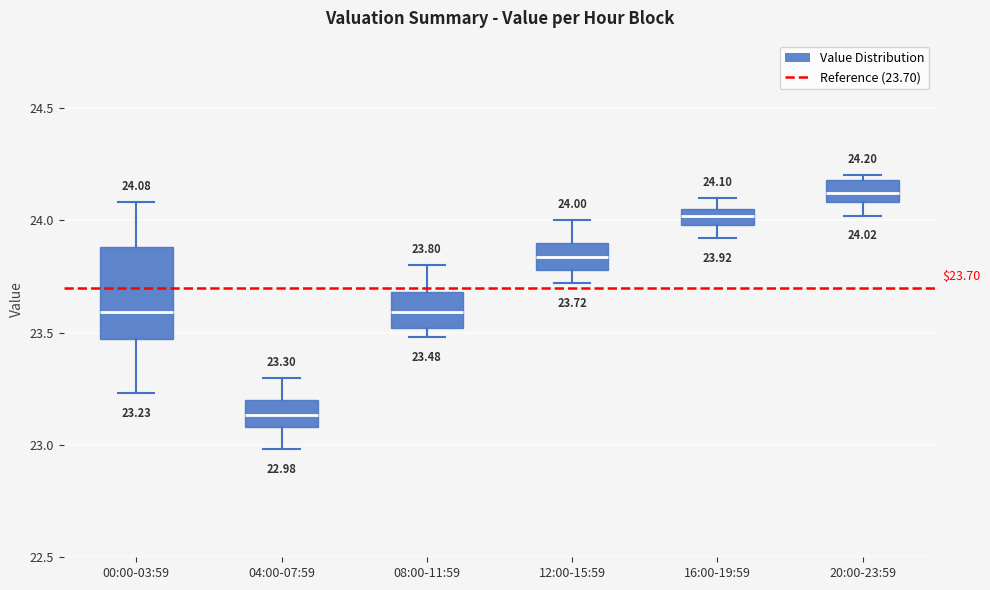

Which box has the highest median line?

20:00-23:59